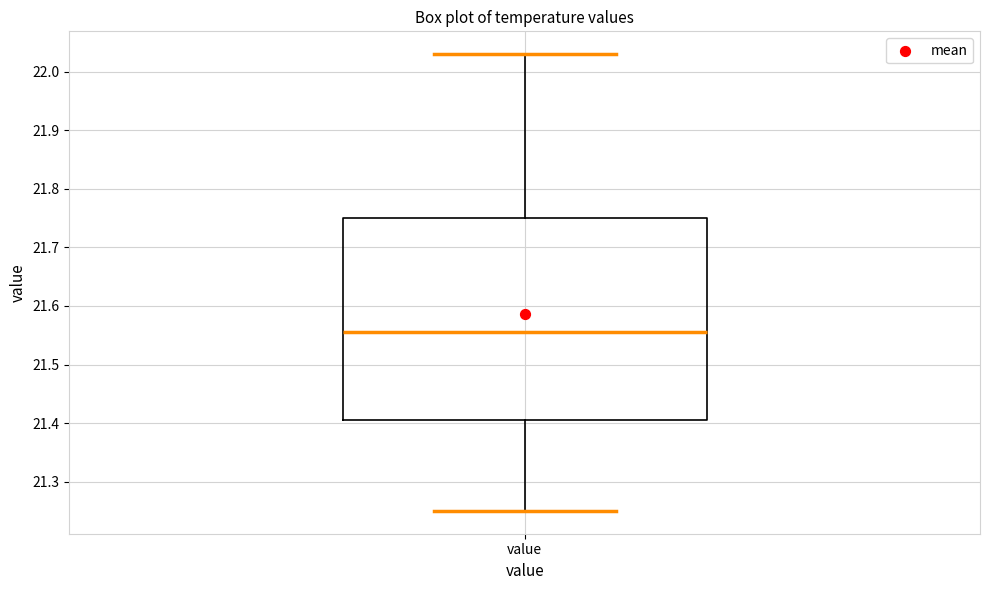

Where is the lower edge of the box for value on the y-axis? The values are not printed on the chart, so give them approximately, as read against the axis.

21.41